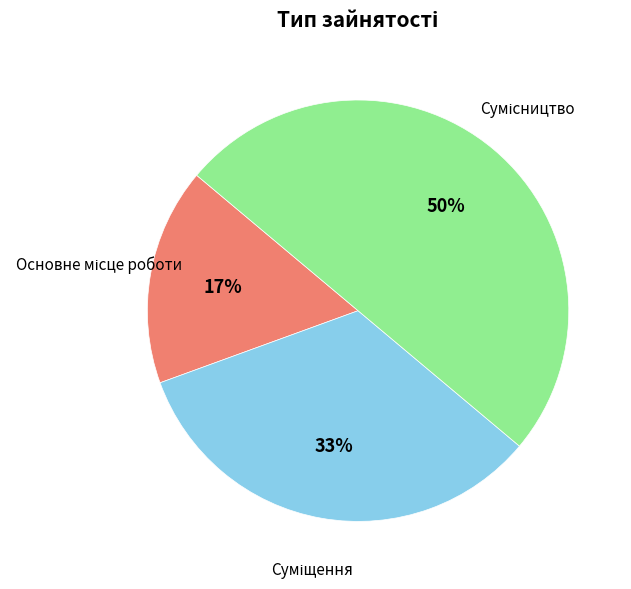

How many slices are in this pie chart?

3